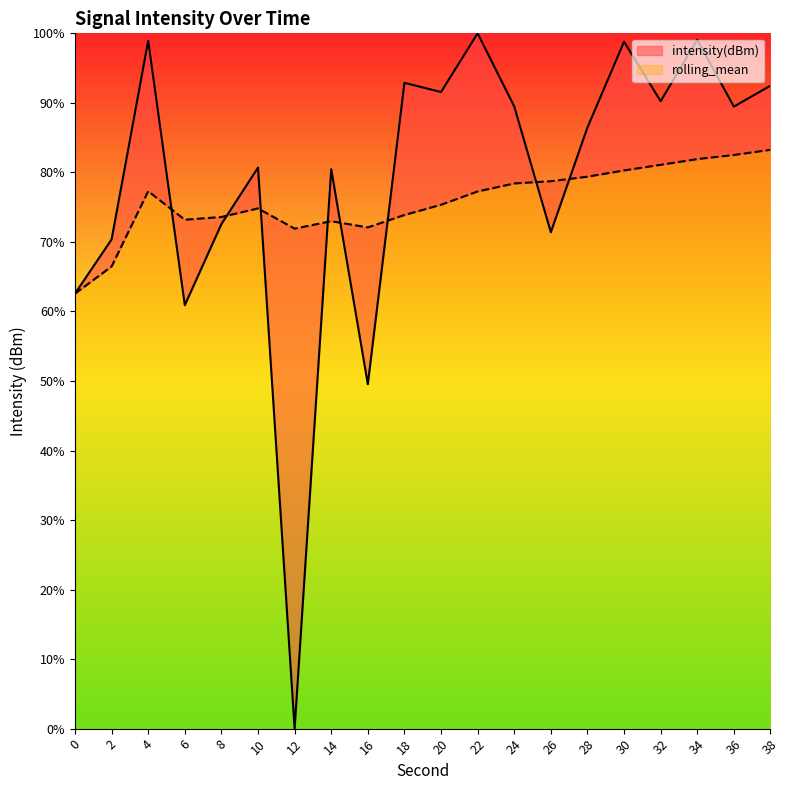

True or false: intensity(dBm) has a value of 35.1 at 30.

False